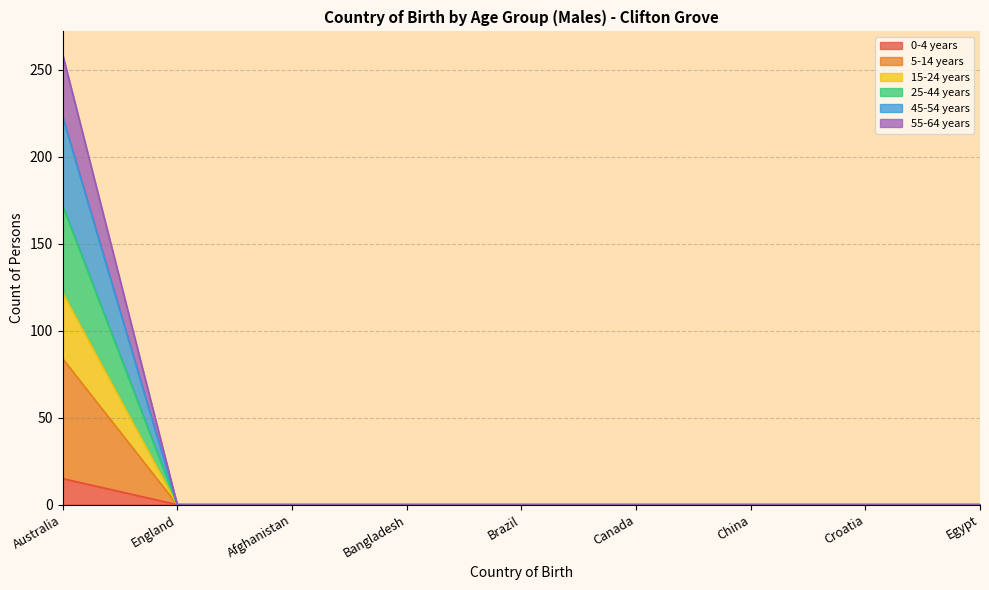

Is the value of 25-44 years at Croatia greater than the value of 0-4 years at Australia?

No